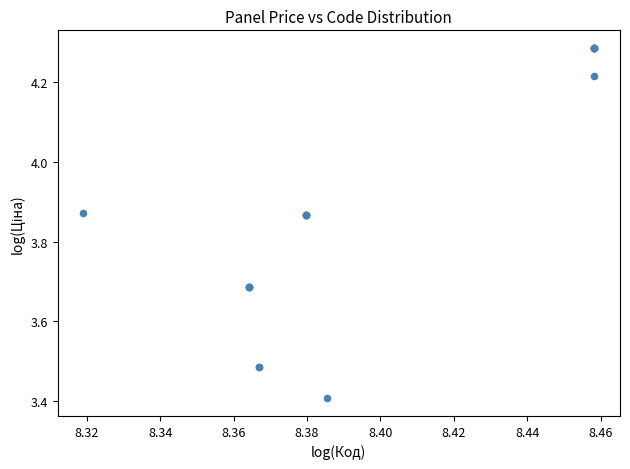

What Y value in the scatter plot is closest to 3?

3.4